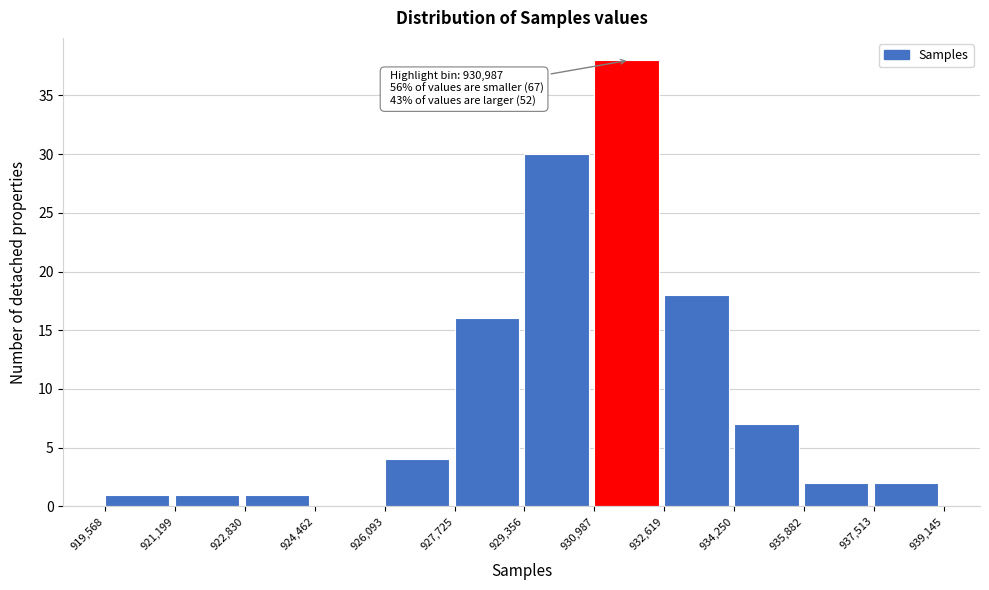

Over which range of the x-axis is the bar tallest?

930,987 to 932,619